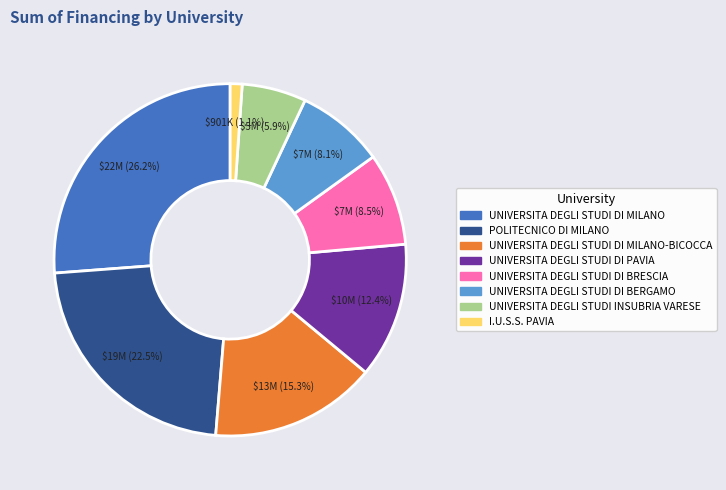

Does any single category account for the majority?

No